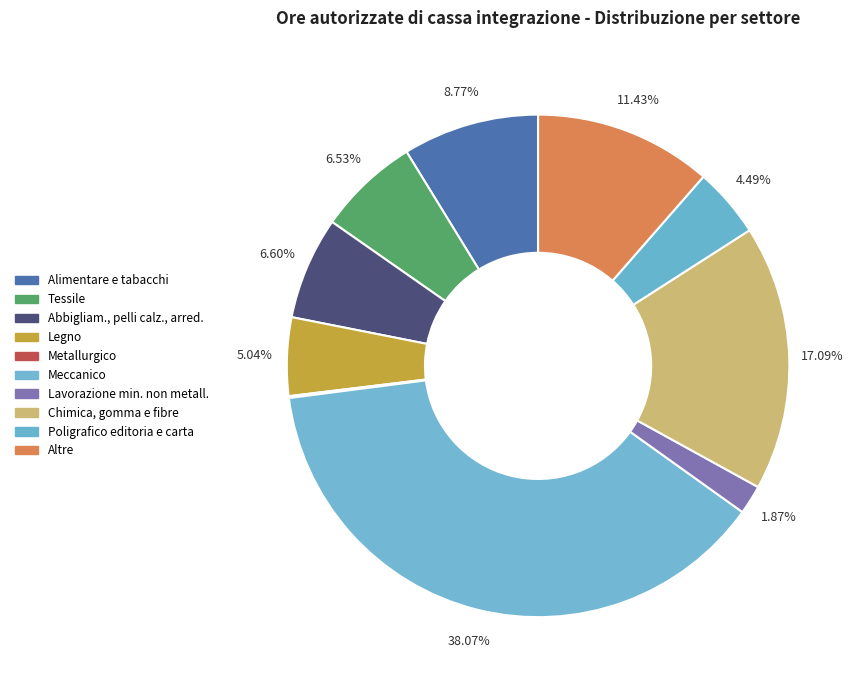

Which category has the biggest portion of the pie?

Meccanico